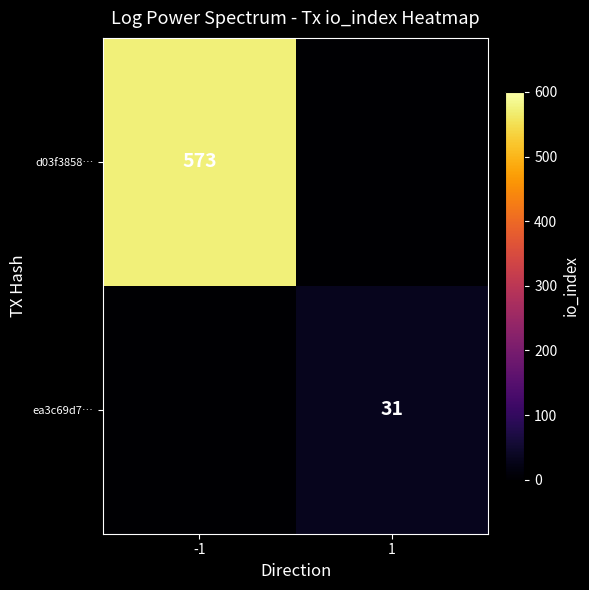

The value of d03f3858… at -1 is 244. True or false?

False